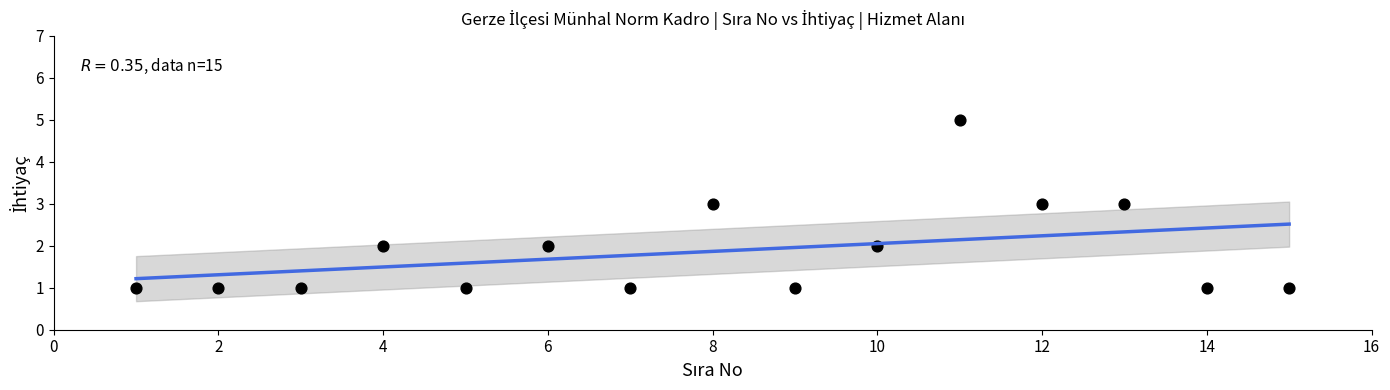

What is the range of X values (max minus min)?

14